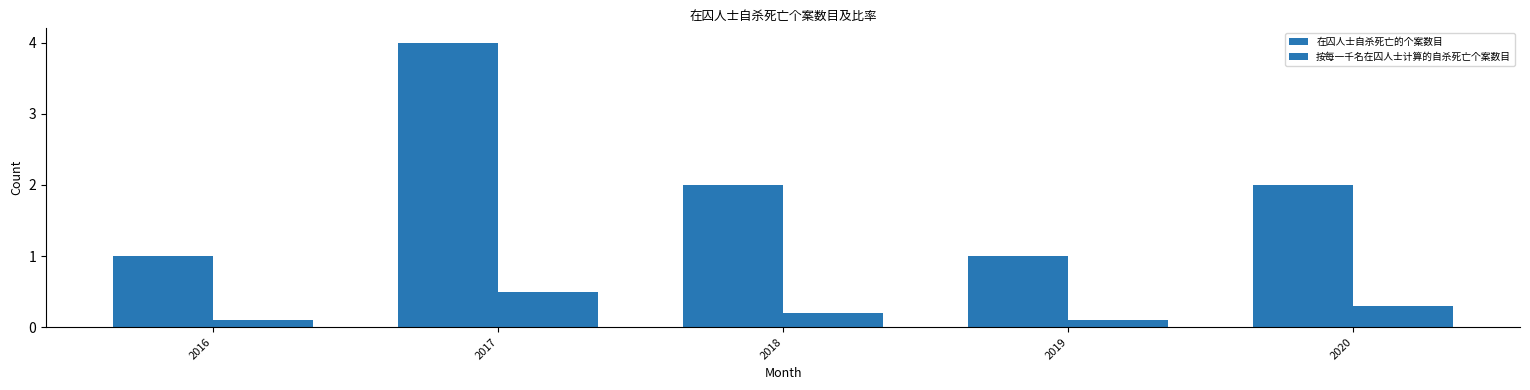

Is it true that 在囚人士自杀死亡的个案数目 equals 1.1 at 2020?

False